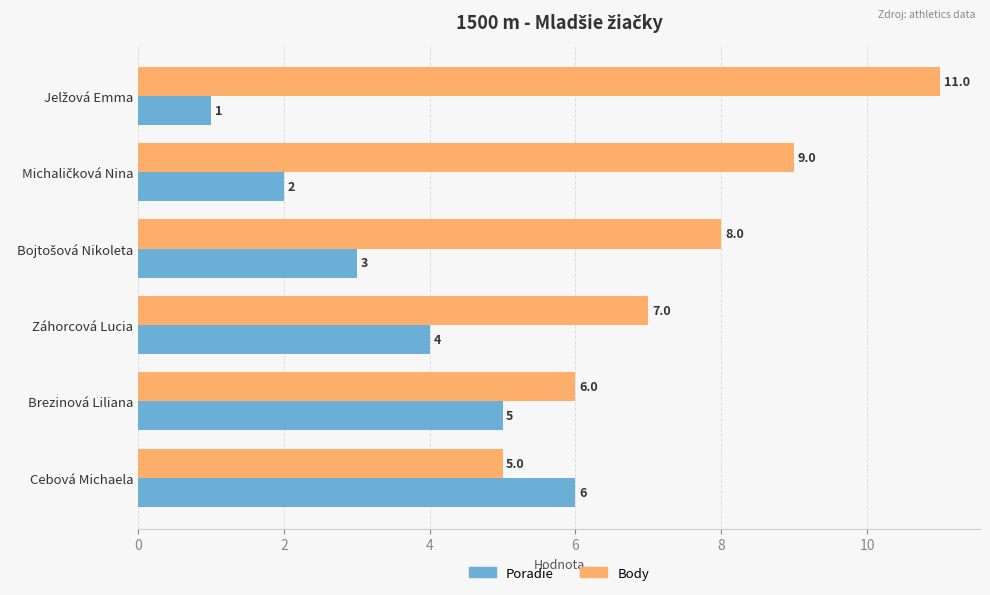

What is the difference between the maximum and minimum values in the Poradie series?

5